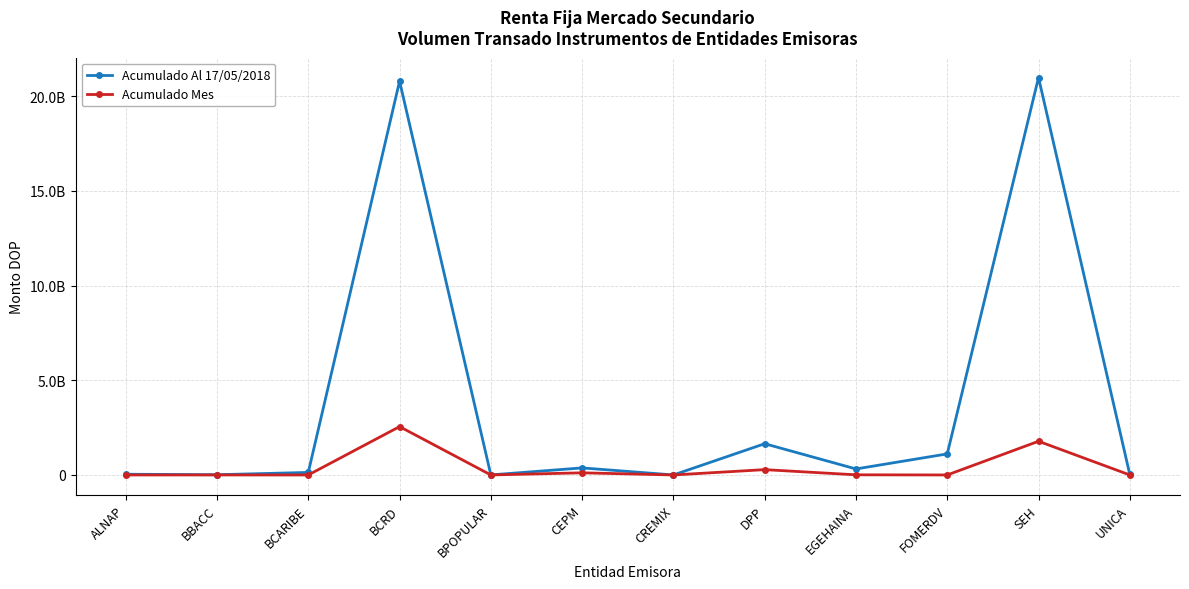

Reading right to left, what are all the values shown in this chart?

Acumulado Al 17/05/2018: UNICA=25779904.4	SEH=20984912011.7	FOMERDV=1112578203.0	EGEHAINA=317617558.7	DPP=1649754758.3	CREMIX=454211.6	CEPM=373032973.8	BPOPULAR=2155458.3	BCRD=20794506627.5	BCARIBE=133967276.6	BBACC=12833703.9	ALNAP=38668946.5
Acumulado Mes: UNICA=0.0	SEH=1779703080.3	FOMERDV=0.0	EGEHAINA=7850835.7	DPP=281230960.6	CREMIX=0.0	CEPM=113434171.3	BPOPULAR=0.0	BCRD=2553047611.1	BCARIBE=0.0	BBACC=0.0	ALNAP=0.0